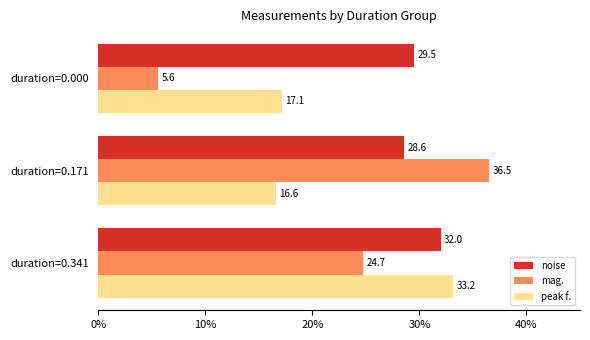

At how many categories does at least one series exceed 6?

3